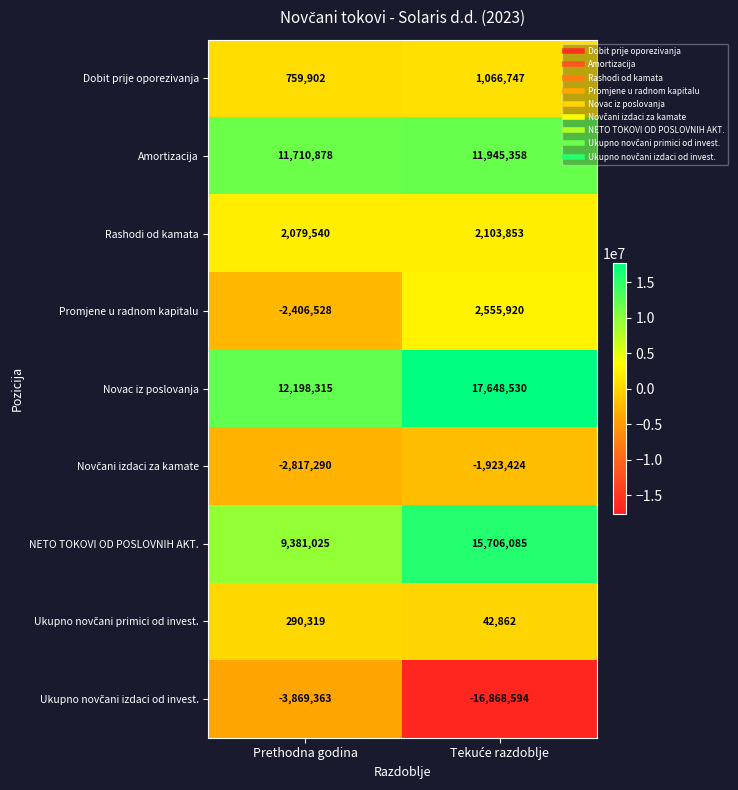

The Amortizacija series shows 20858268 at Prethodna godina. True or false?

False